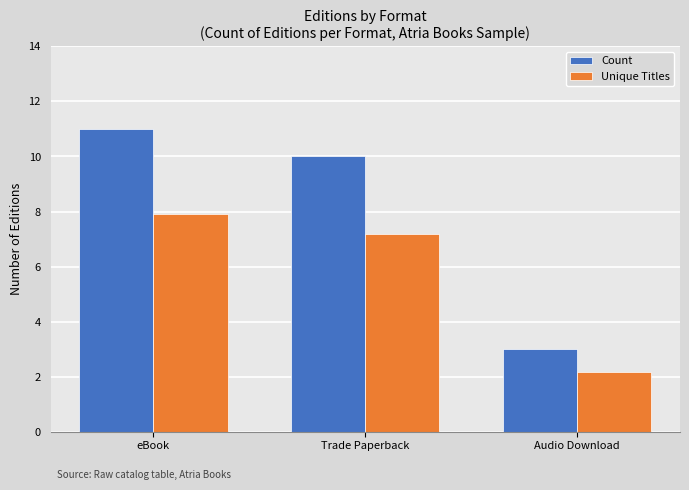

How many data points in Unique Titles are above 7?

2